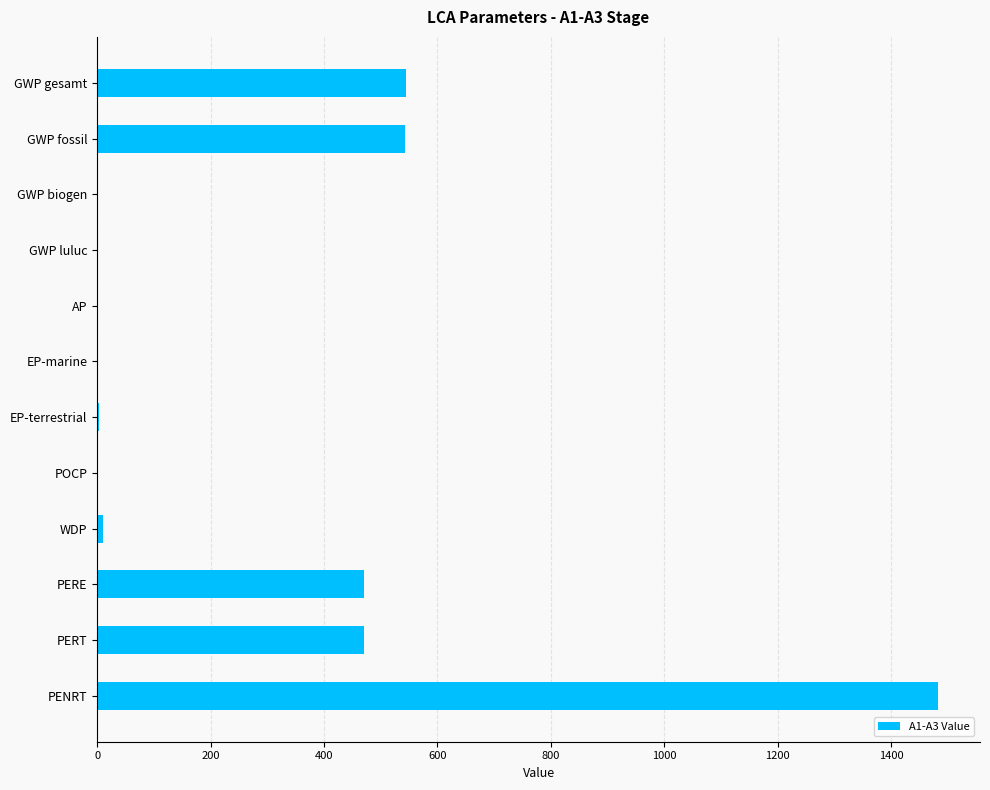

Approximately how many times larger is the value at PERE compared to GWP fossil?

0.9